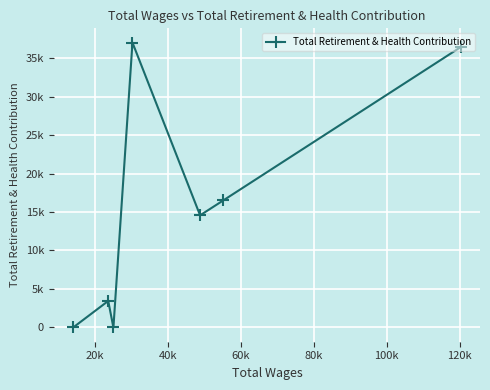

What is the sum of all values?

107945